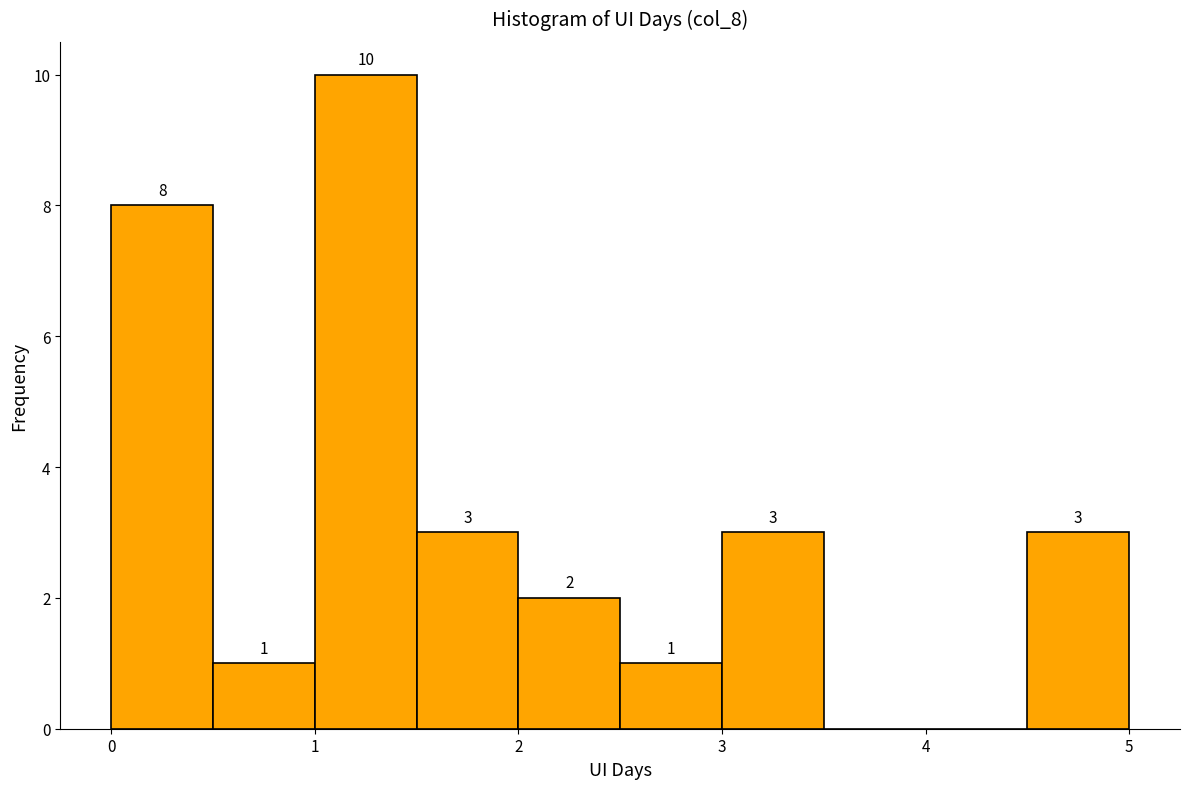

Which range on the x-axis has the tallest bar?

1.0 to 1.5